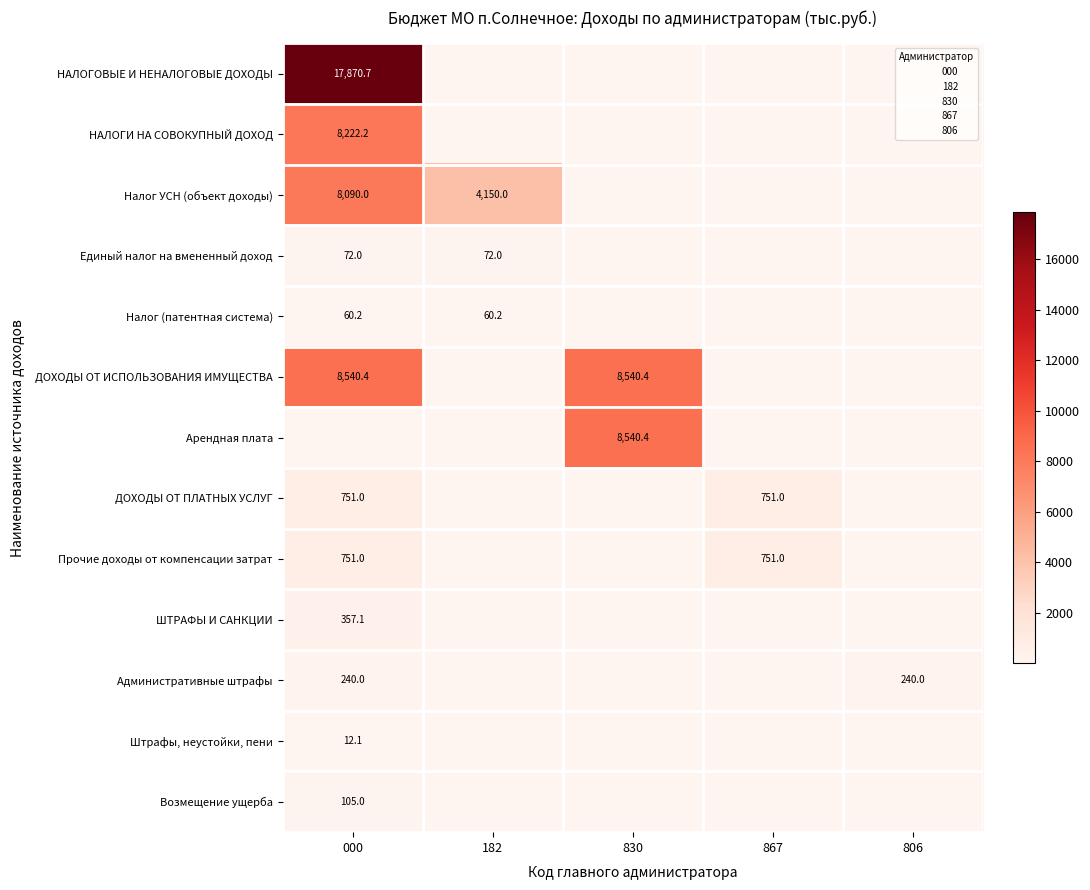

At how many categories does at least one series exceed 5868?

2